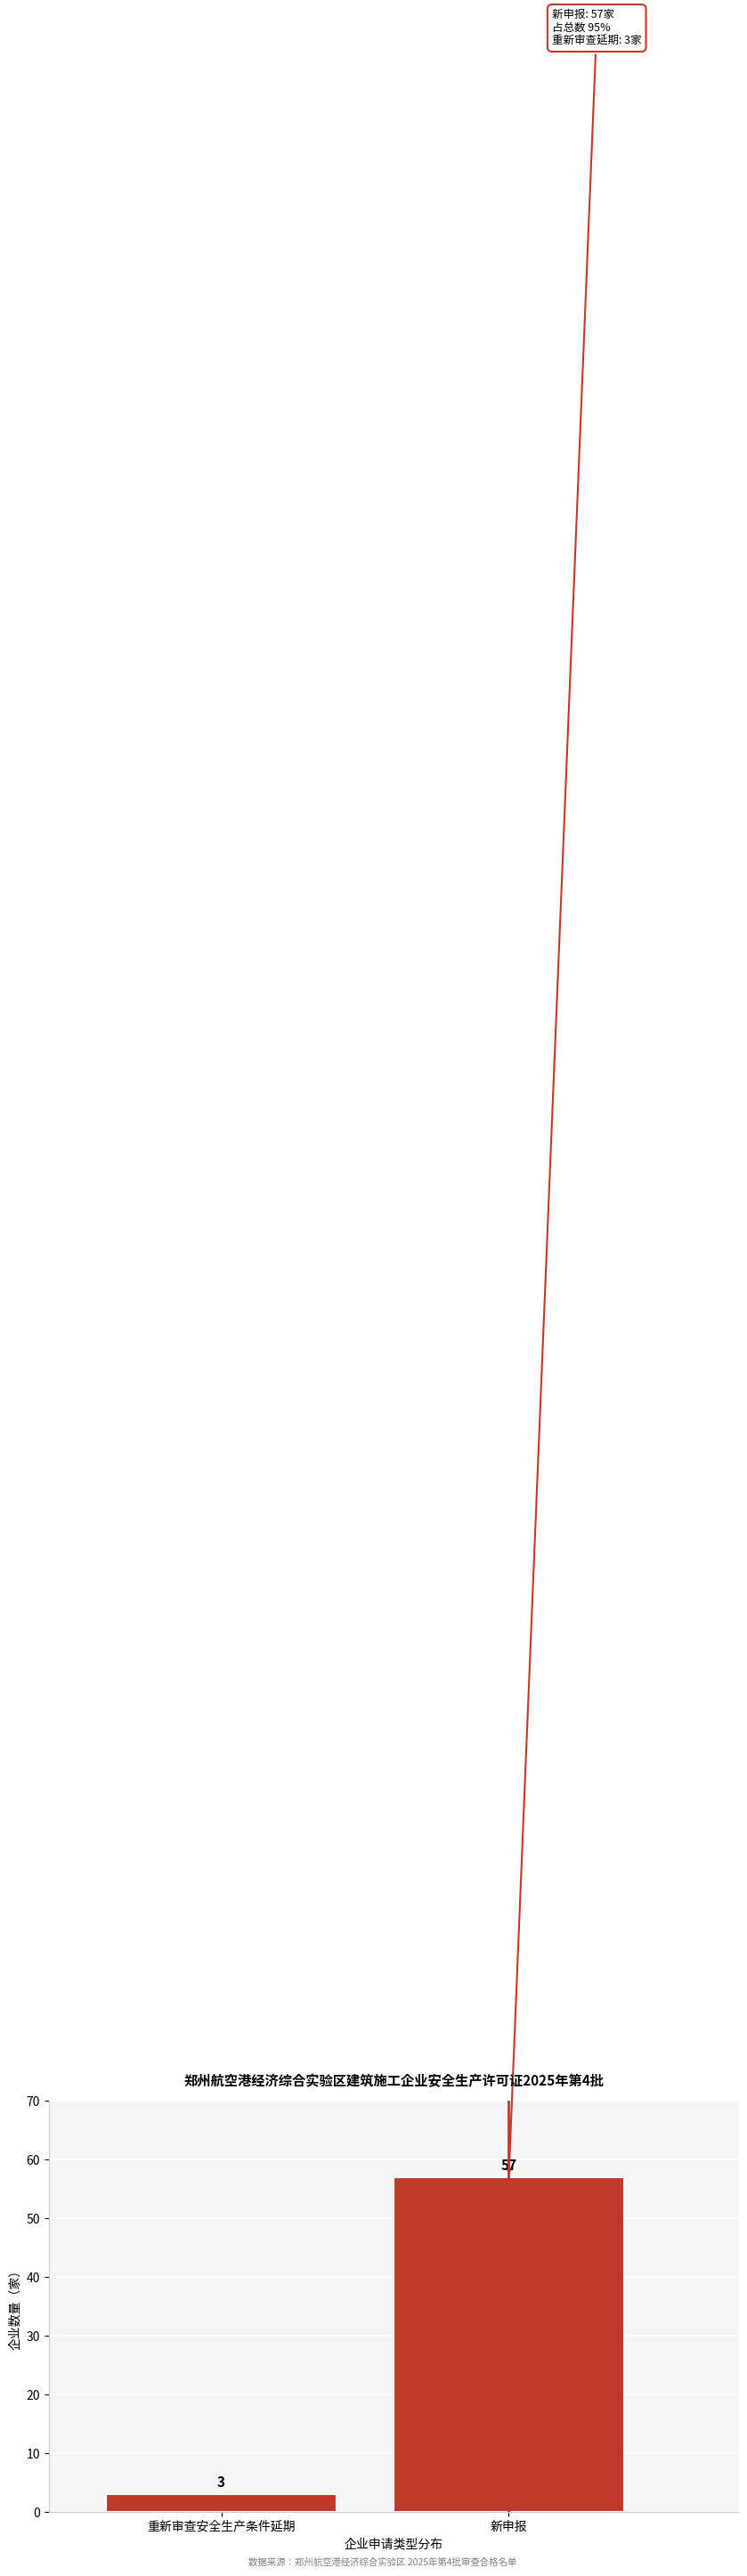

Reading left to right, what are all the values shown in this chart?

3	57